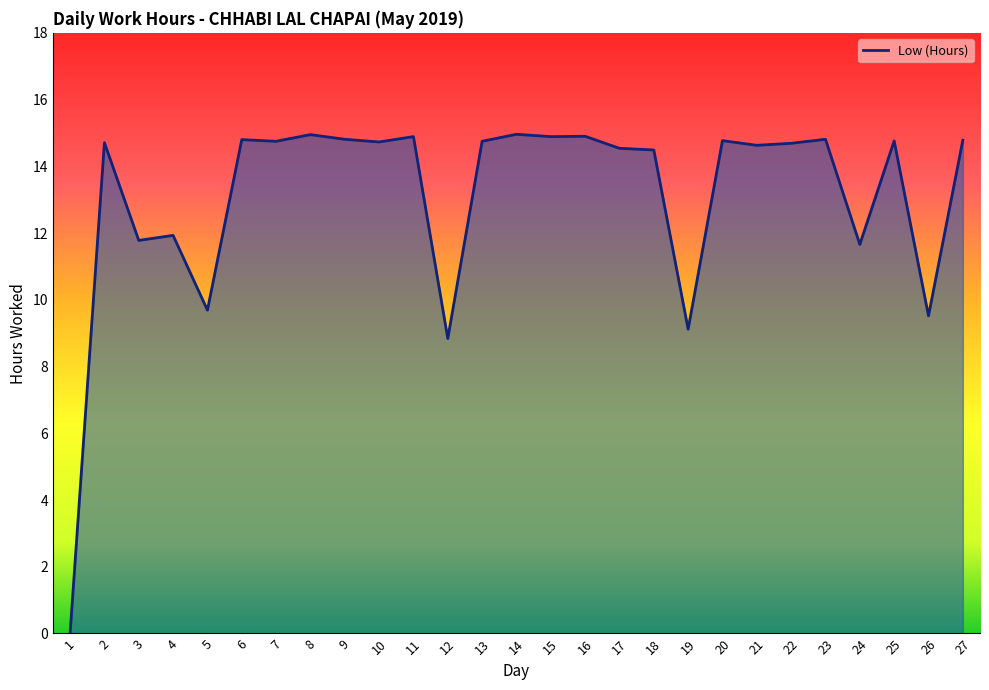

What value does the data have at 7?

14.8